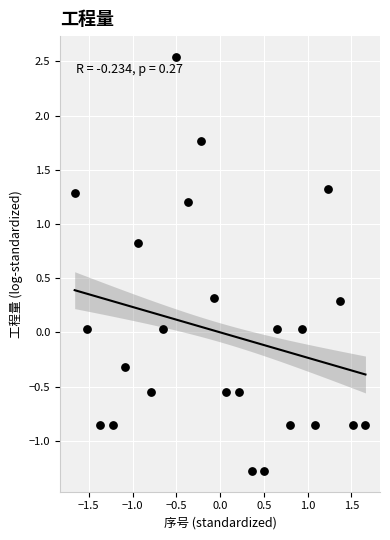

What is the range of Y values (max minus min)?

3.8